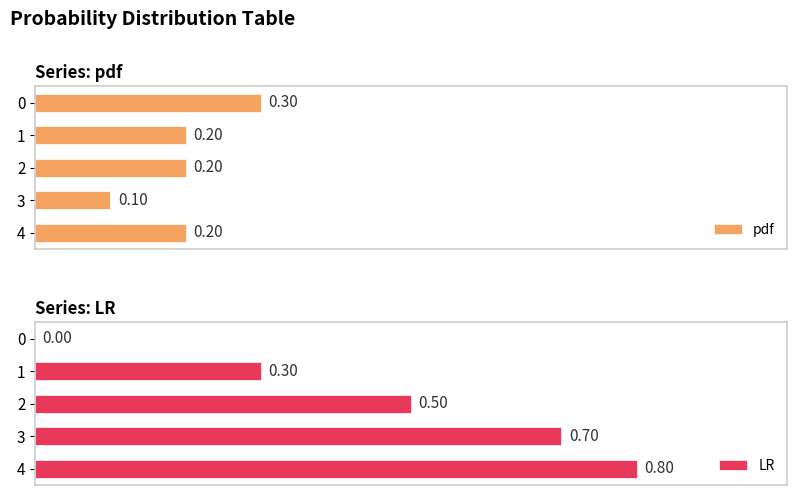

Are the bars grouped side by side (vs. stacked)?

Yes